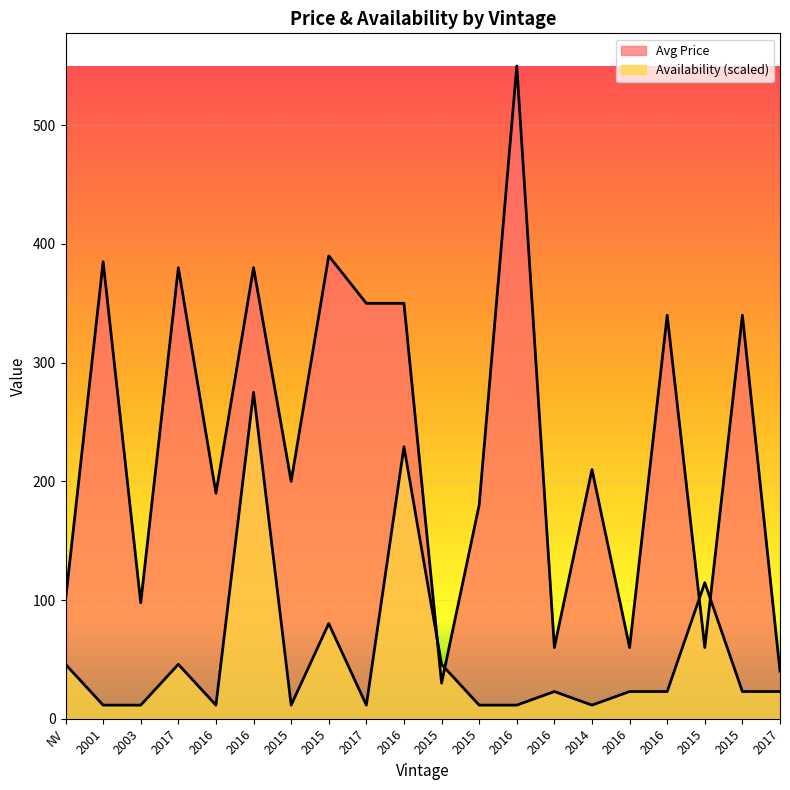

What is the sum of all Avg Price values?

4692.7